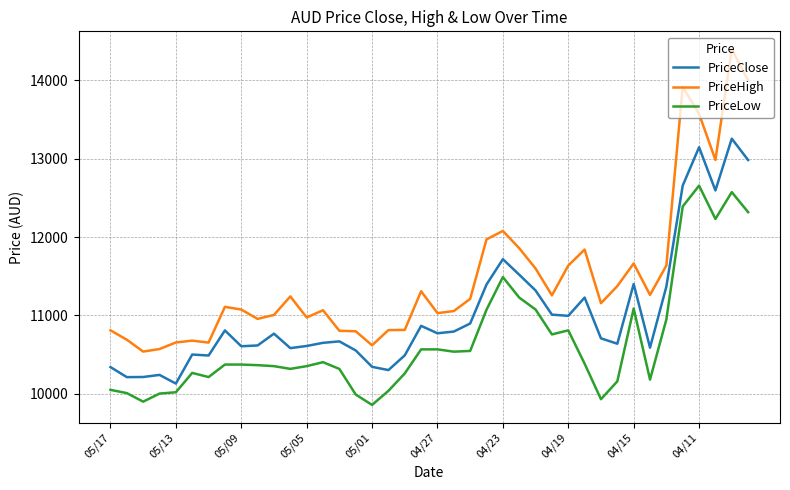

Rank the series by their maximum value, from highest to lowest.

PriceHigh, PriceClose, PriceLow